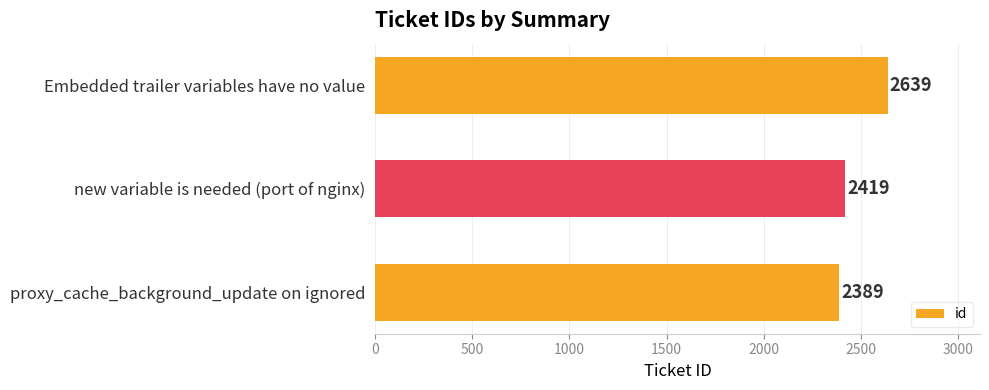

At which label is the value closest to 2514?

new variable is needed (port of nginx)